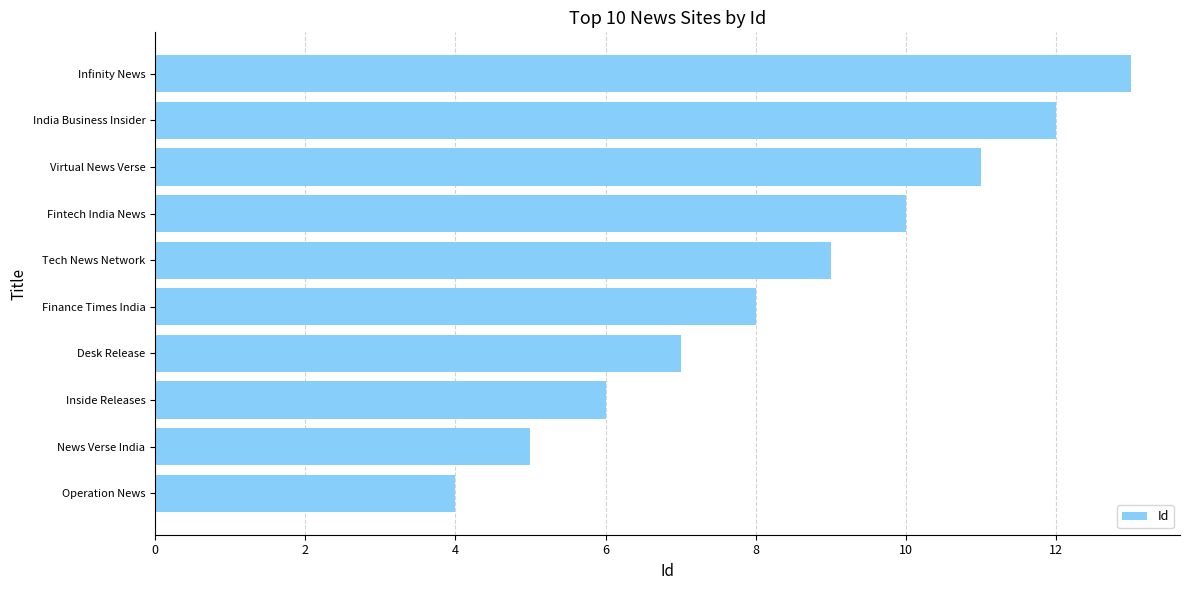

What is the smallest value displayed?

4